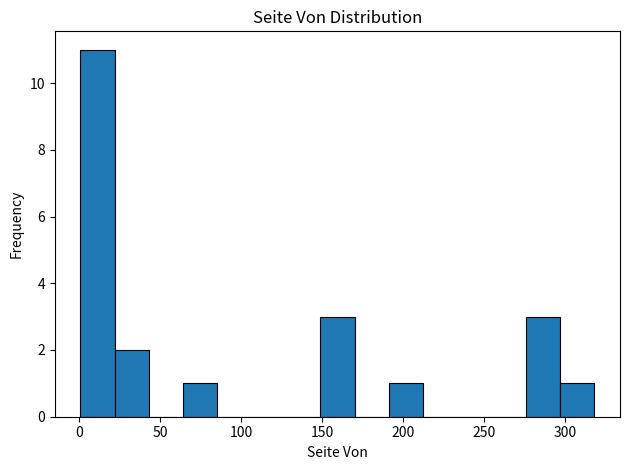

Over which range of the x-axis is the bar tallest?

0 to 20